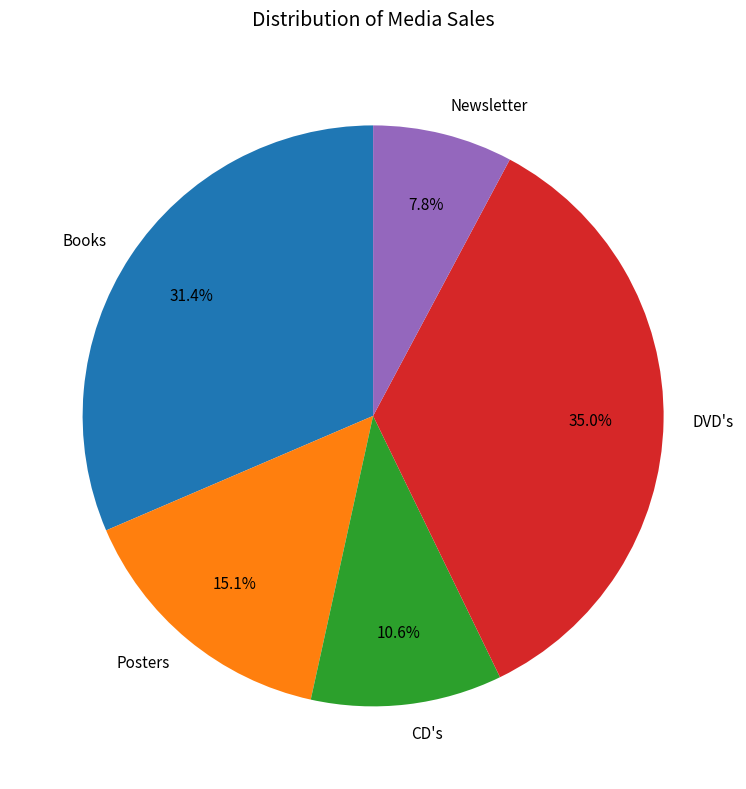

Which category has the smallest portion of the pie?

Newsletter